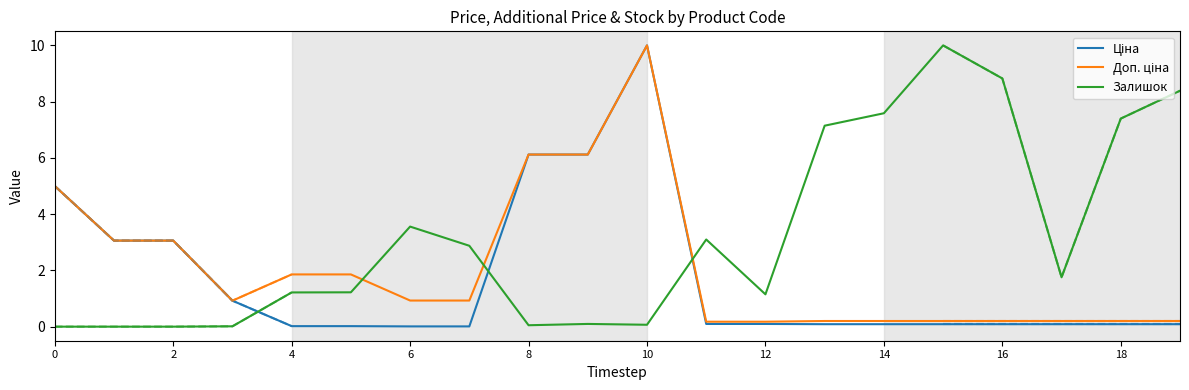

The value of Ціна at 11 is 0.1. True or false?

True